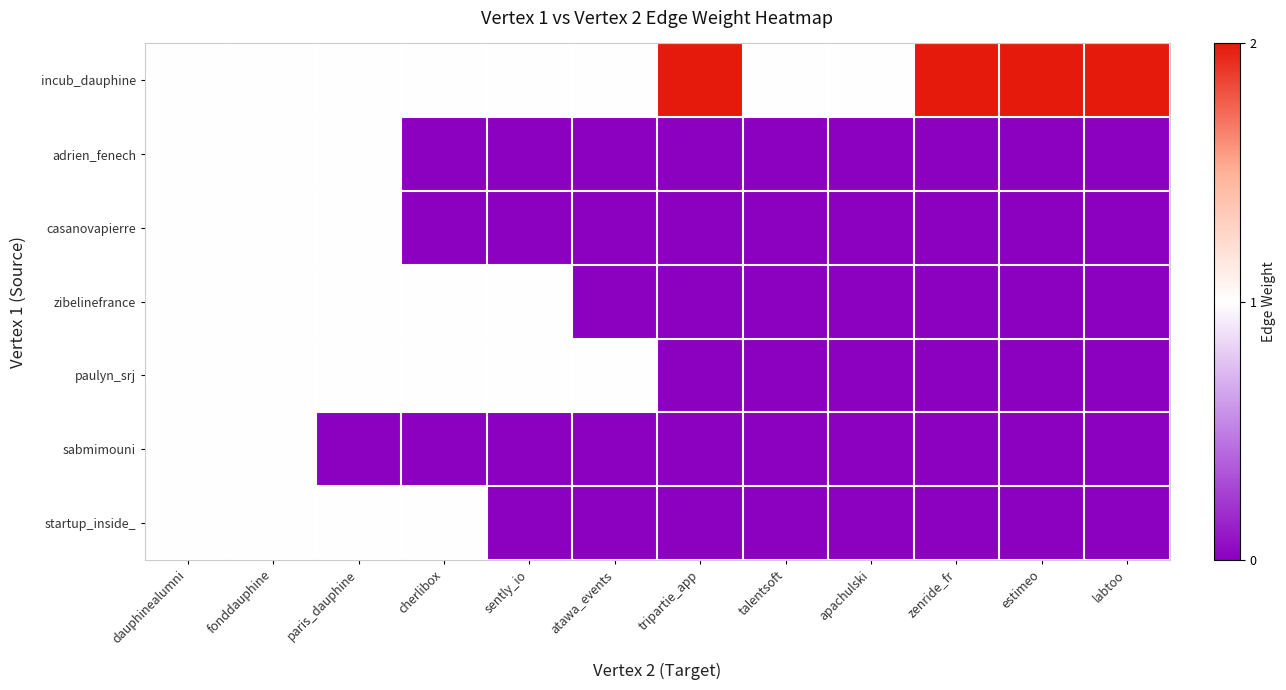

At how many categories does at least one series exceed 0?

12